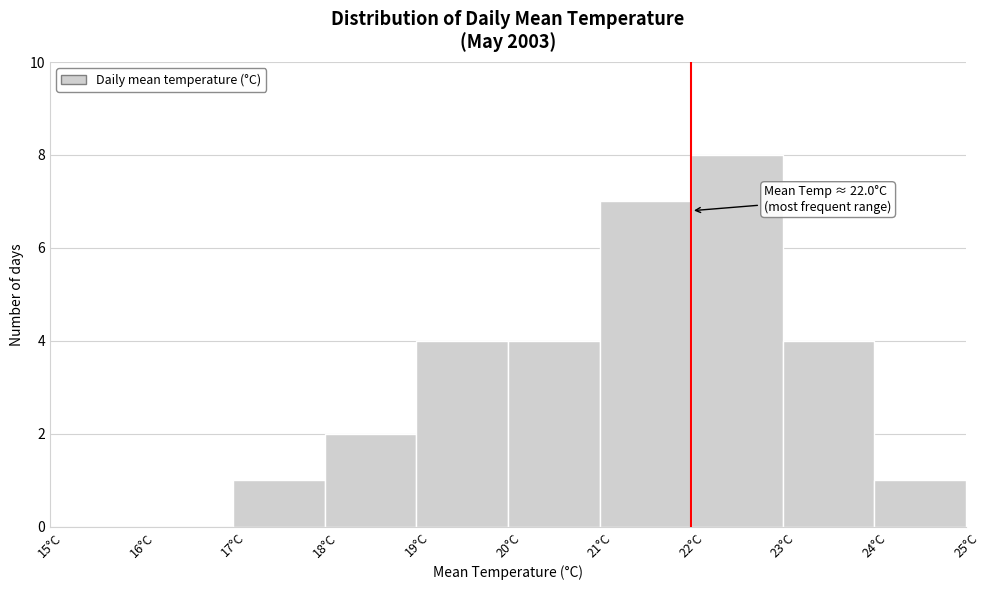

Over which range of the x-axis is the bar tallest?

22 to 23